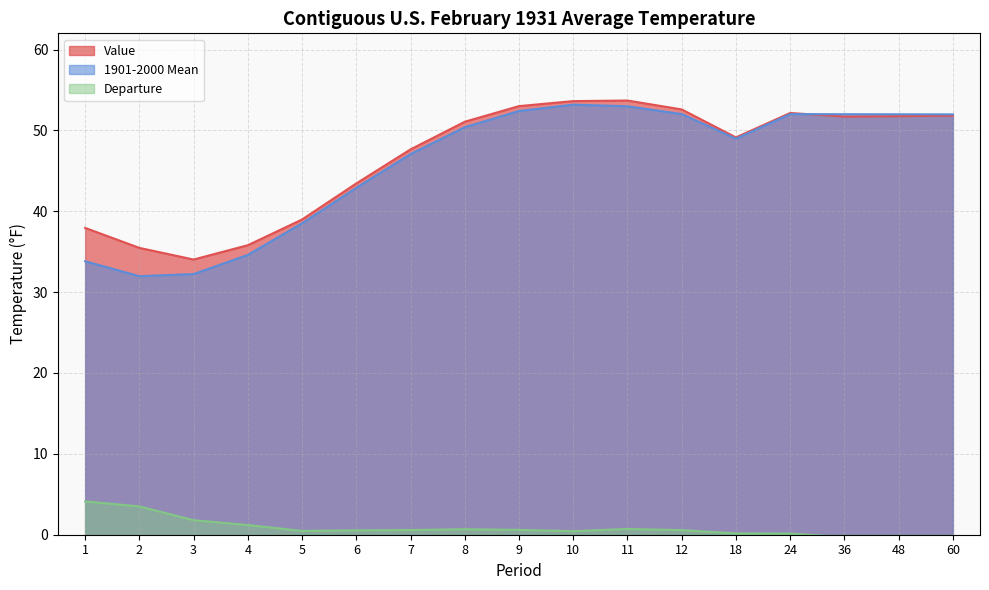

What are all the series names shown in the legend?

Value, 1901-2000 Mean, Departure